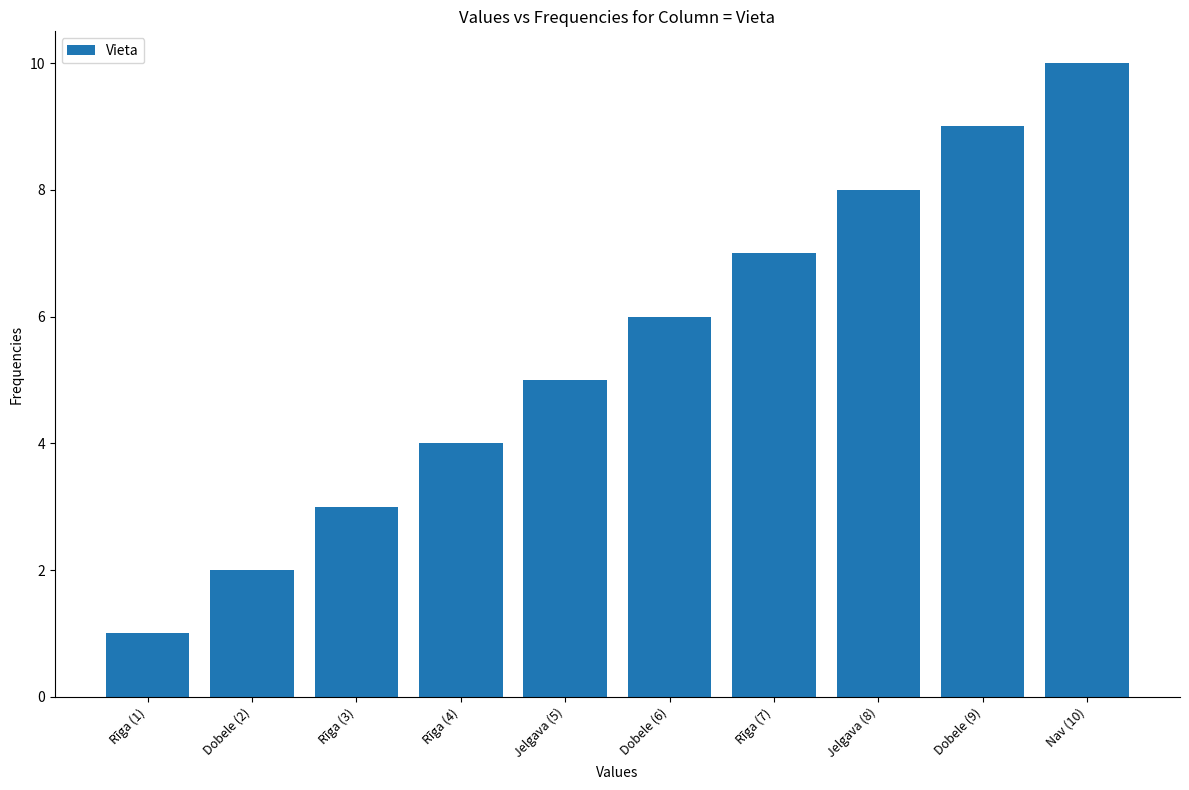

What is the label of the 8th bar from the right?

Rīga (3)